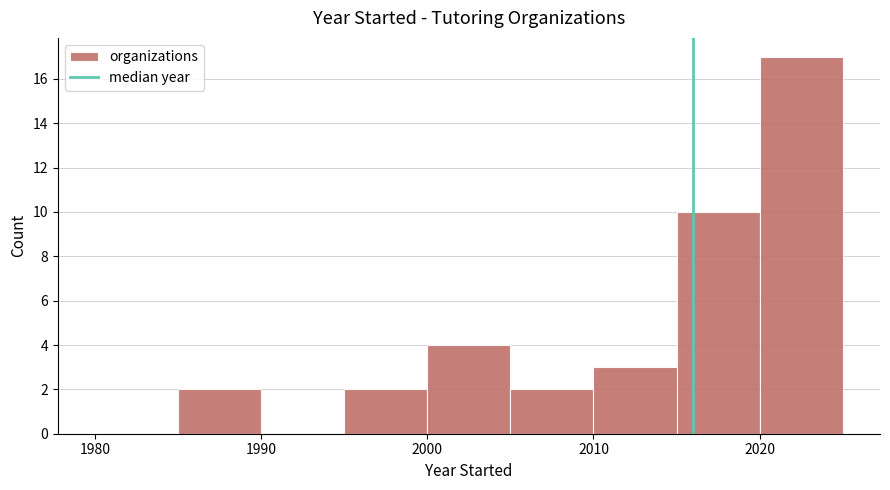

Reading left to right, transcribe this chart: for each bar, give the range it covers on the x-axis and its height. The values are not printed on the chart, so give them approximately, as read against the axis.

1980 to 1985: 0
1985 to 1990: 2
1990 to 1995: 0
1995 to 2000: 2
2000 to 2005: 4
2005 to 2010: 2
2010 to 2015: 3
2015 to 2020: 10
2020 to 2025: 17